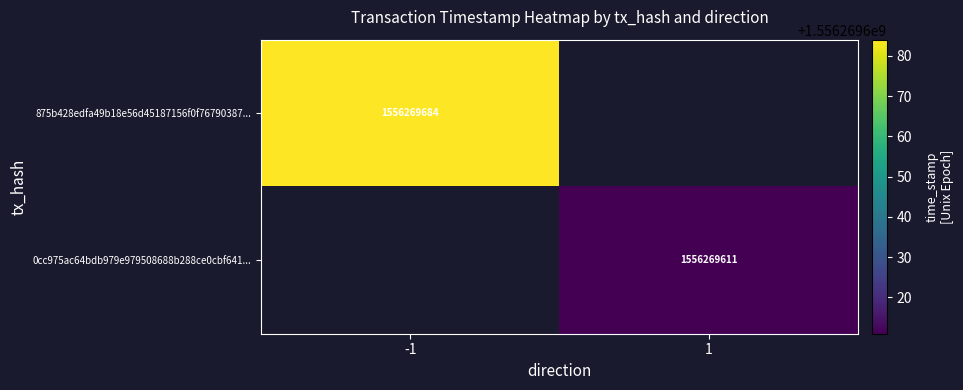

Is it true that 875b428edfa49b18e56d45187156f0f76790387... equals 455492950 at -1?

False